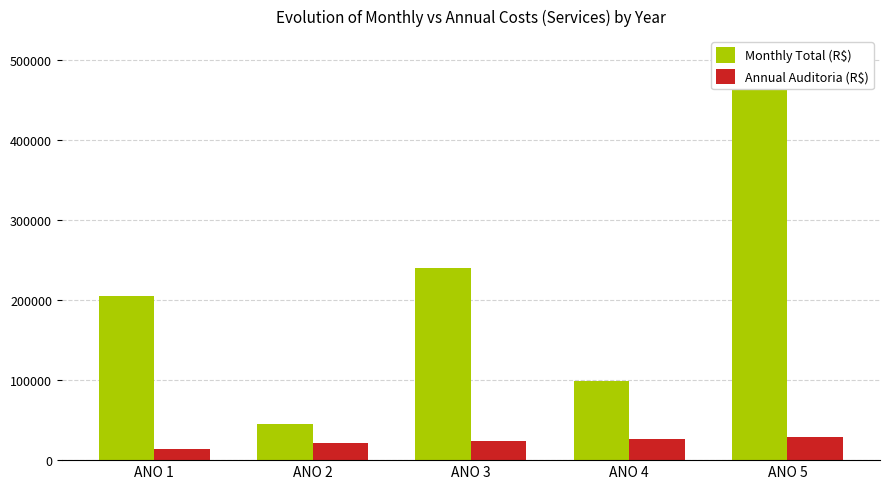

Reading right to left, what are all the values shown in this chart?

Monthly Total (R$): ANO 5=488383.1	ANO 4=99376.5	ANO 3=240194.9	ANO 2=45345.2	ANO 1=205702.0
Annual Auditoria (R$): ANO 5=28749.6	ANO 4=26136.0	ANO 3=23760.0	ANO 2=21600.0	ANO 1=14400.0